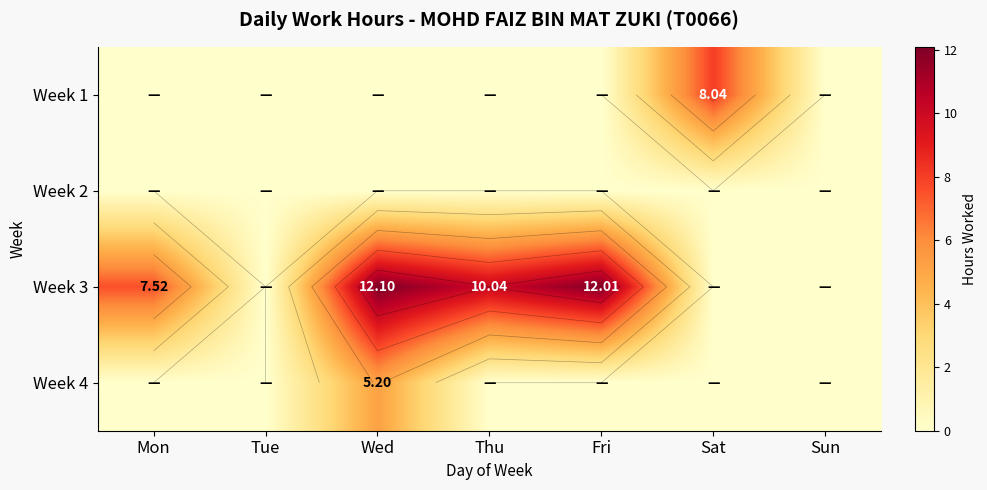

True or false: Week 3 has a value of 7.5 at Mon.

True